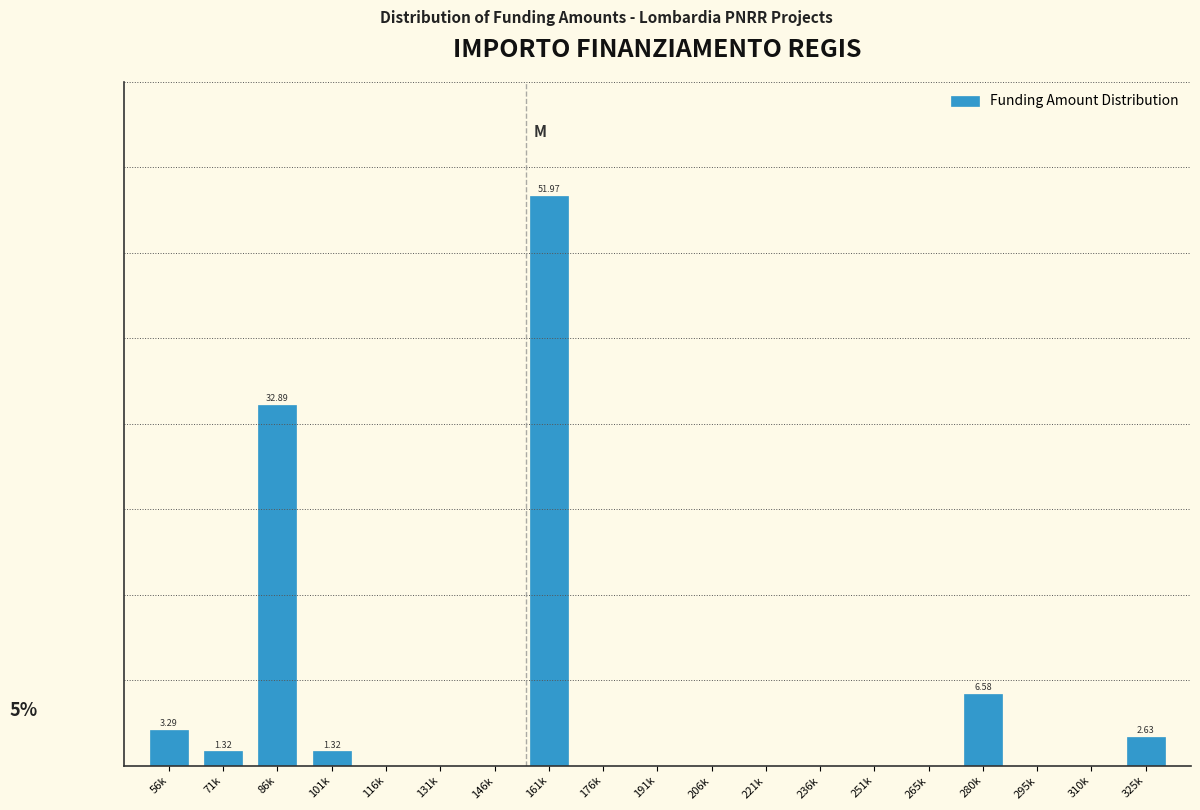

Are the bars horizontal?

No